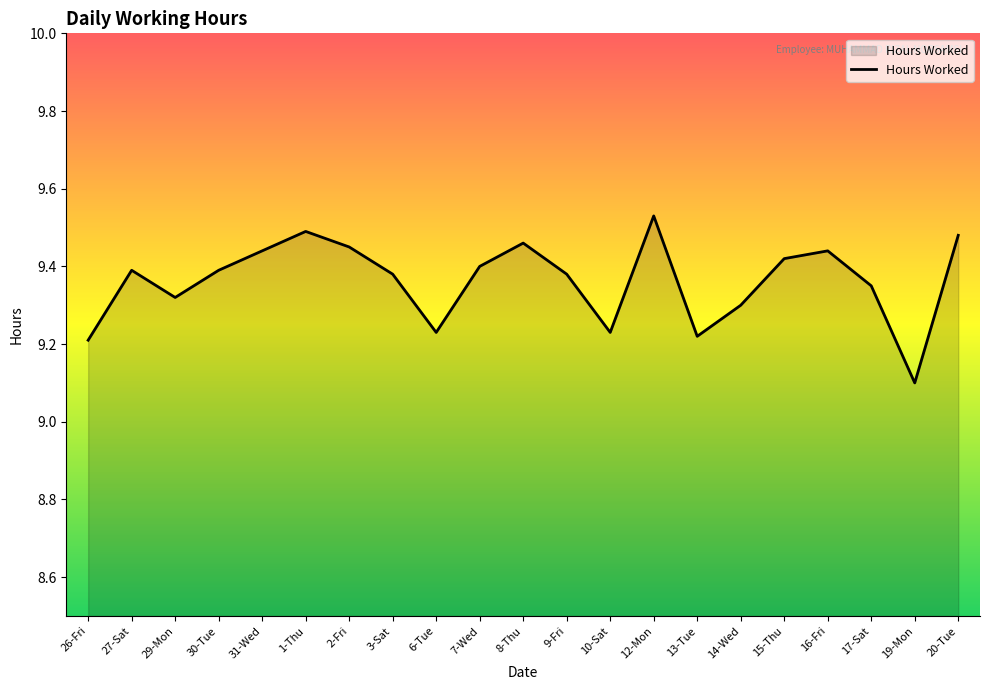

At which category does the data reach its first local peak?

27-Sat